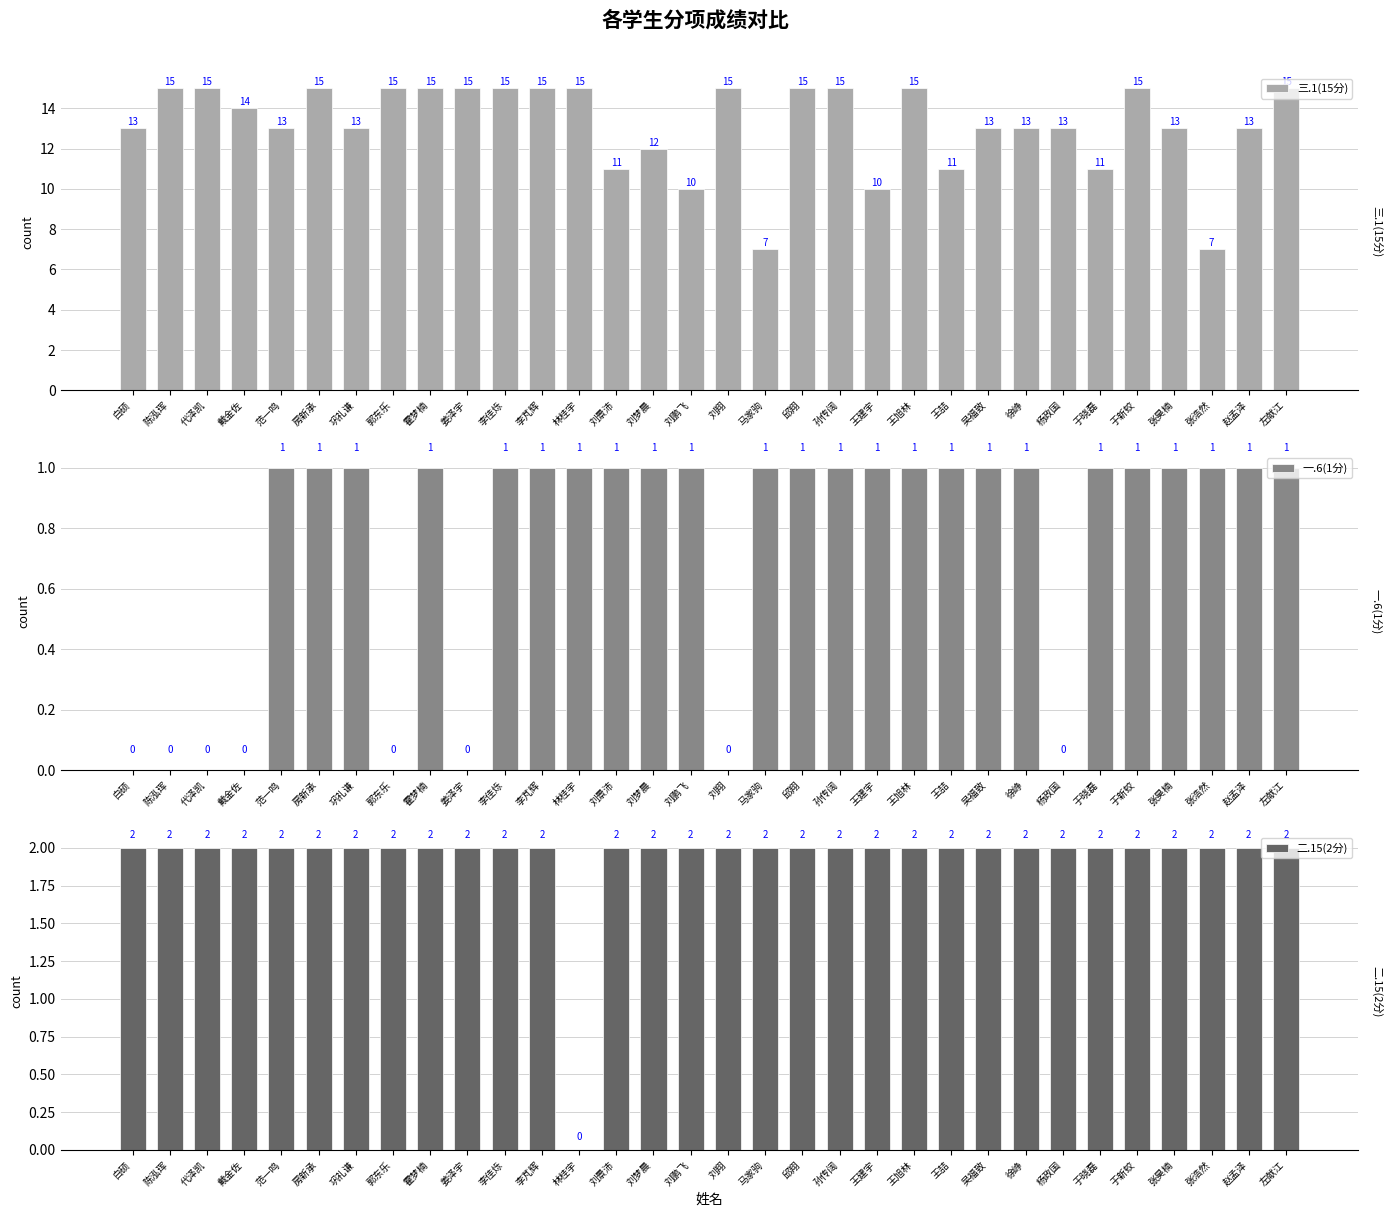

Reading right to left, list all the values displayed in this chart.

三.1(15分): 左献江=15	赵孟泽=13	张浩然=7	张昊楠=13	于新蛟=15	于晓磊=11	杨政国=13	徐峥=13	吴福致=13	王喆=11	王旭林=15	王建宇=10	孙传阔=15	邱翔=15	马家驹=7	刘翔=15	刘鹏飞=10	刘梦晨=12	刘景沛=11	林桂宇=15	李芃辉=15	李佳烁=15	姜泽宇=15	霍梦楠=15	郭东乐=15	巩礼谦=13	房新承=15	范一鸣=13	戴金佐=14	代泽凯=15	陈泓珲=15	白硕=13
一.6(1分): 左献江=1	赵孟泽=1	张浩然=1	张昊楠=1	于新蛟=1	于晓磊=1	杨政国=0	徐峥=1	吴福致=1	王喆=1	王旭林=1	王建宇=1	孙传阔=1	邱翔=1	马家驹=1	刘翔=0	刘鹏飞=1	刘梦晨=1	刘景沛=1	林桂宇=1	李芃辉=1	李佳烁=1	姜泽宇=0	霍梦楠=1	郭东乐=0	巩礼谦=1	房新承=1	范一鸣=1	戴金佐=0	代泽凯=0	陈泓珲=0	白硕=0
二.15(2分): 左献江=2	赵孟泽=2	张浩然=2	张昊楠=2	于新蛟=2	于晓磊=2	杨政国=2	徐峥=2	吴福致=2	王喆=2	王旭林=2	王建宇=2	孙传阔=2	邱翔=2	马家驹=2	刘翔=2	刘鹏飞=2	刘梦晨=2	刘景沛=2	林桂宇=0	李芃辉=2	李佳烁=2	姜泽宇=2	霍梦楠=2	郭东乐=2	巩礼谦=2	房新承=2	范一鸣=2	戴金佐=2	代泽凯=2	陈泓珲=2	白硕=2